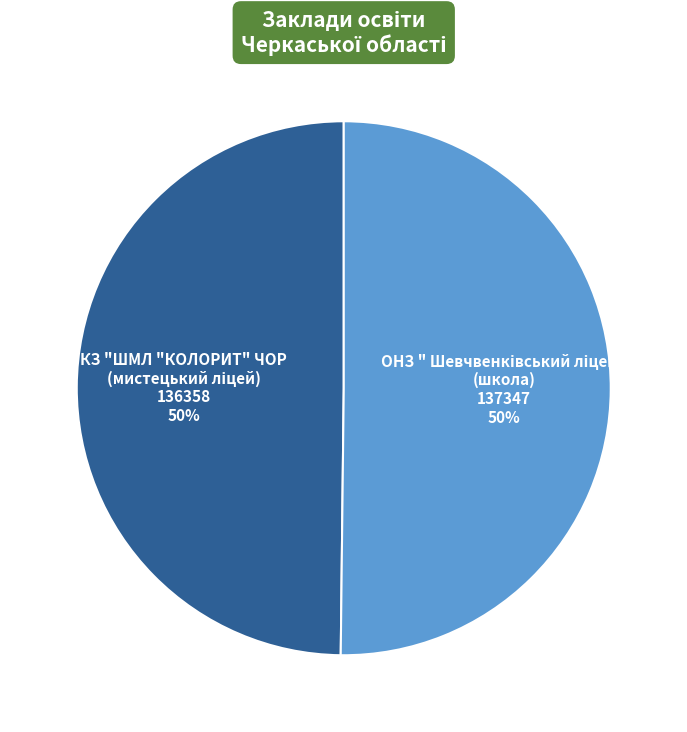

To the nearest percent, what is the average slice percentage?

50%